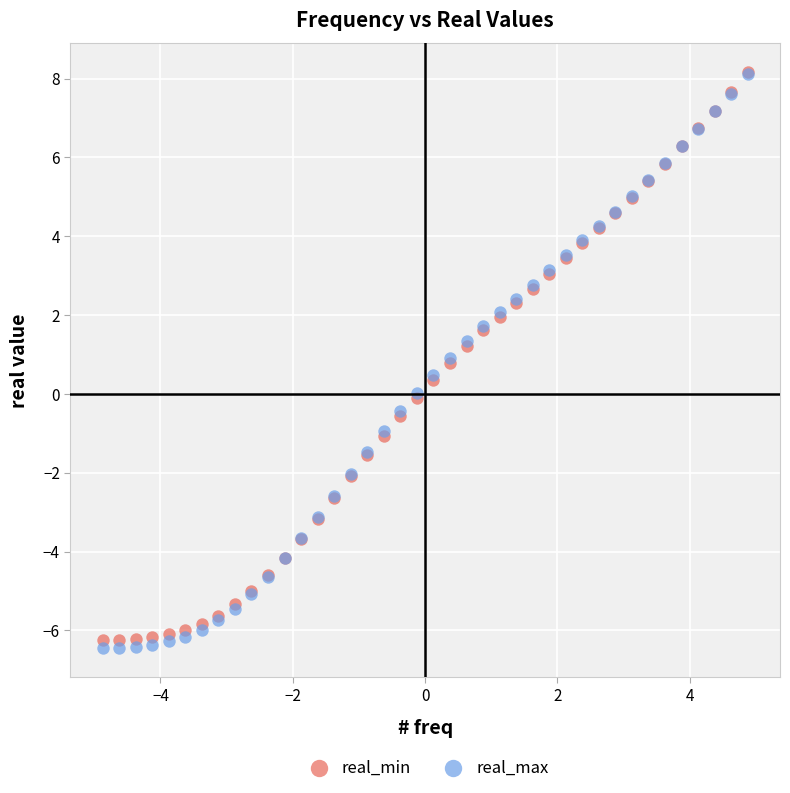

What are all the series names shown in the legend?

real_min, real_max